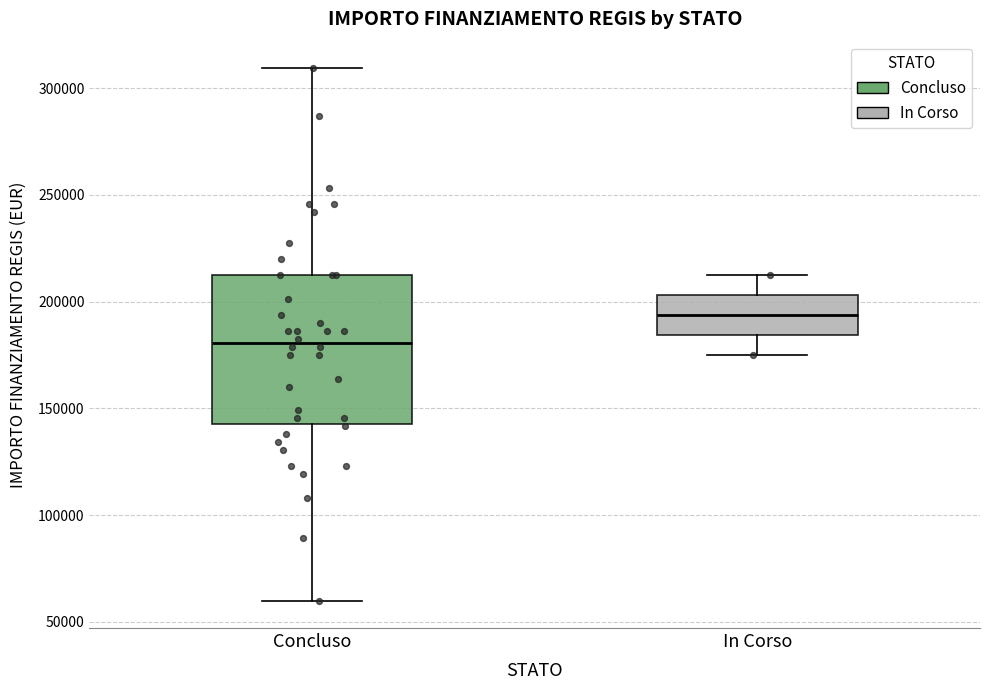

Reading left to right, transcribe this box plot: for each box, give where its median line is, the range the box spans, and where its two whiskers end, as read against the y-axis. The values are not printed on the chart, so give them approximately, as read against the axis.

Concluso: median 180000, box 145000 to 210000, whiskers 60000 to 310000
In Corso: median 195000, box 185000 to 205000, whiskers 175000 to 210000